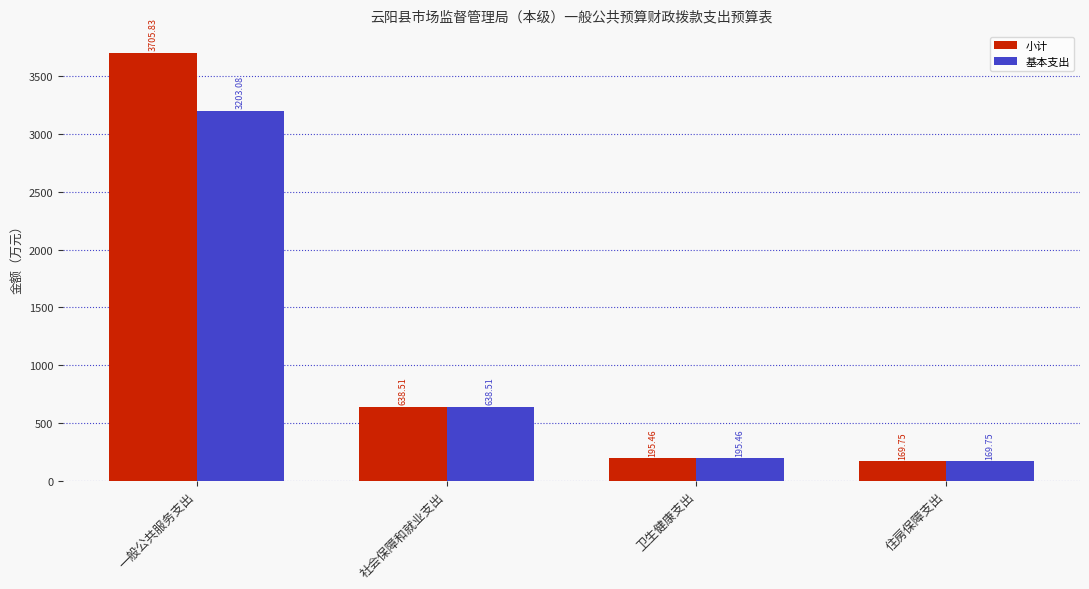

What are all the series names shown in the legend?

小计, 基本支出